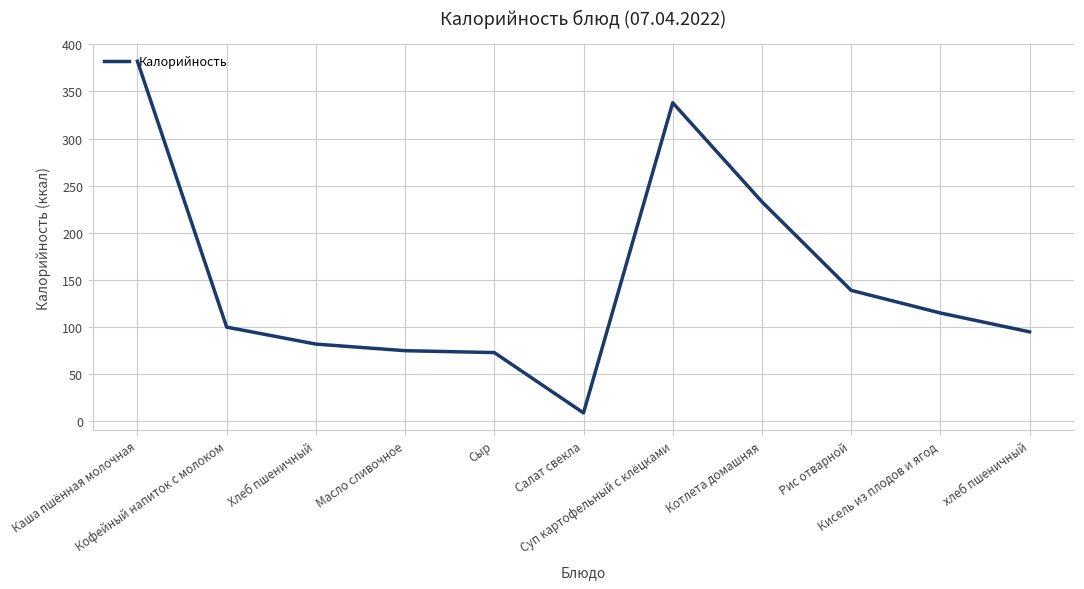

What is the difference between the values at Кофейный напиток с молоком and Каша пшённая молочная?

282